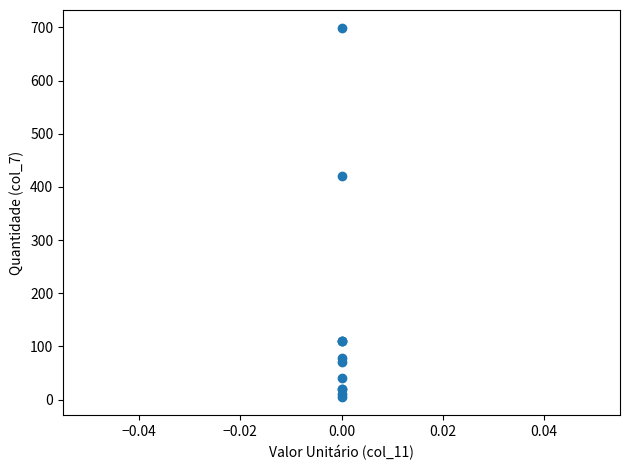

What Y value in the scatter plot is closest to 351?

420